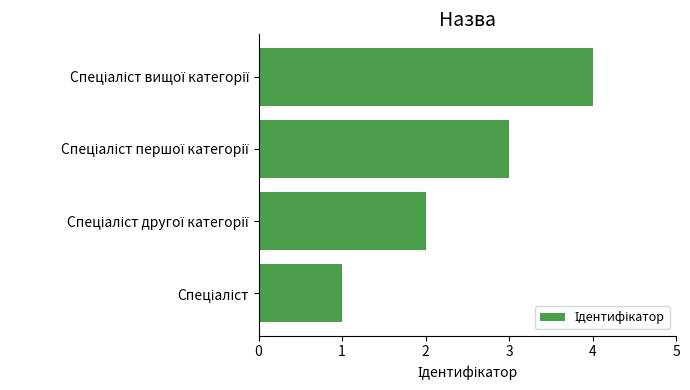

What is the greatest value displayed?

4